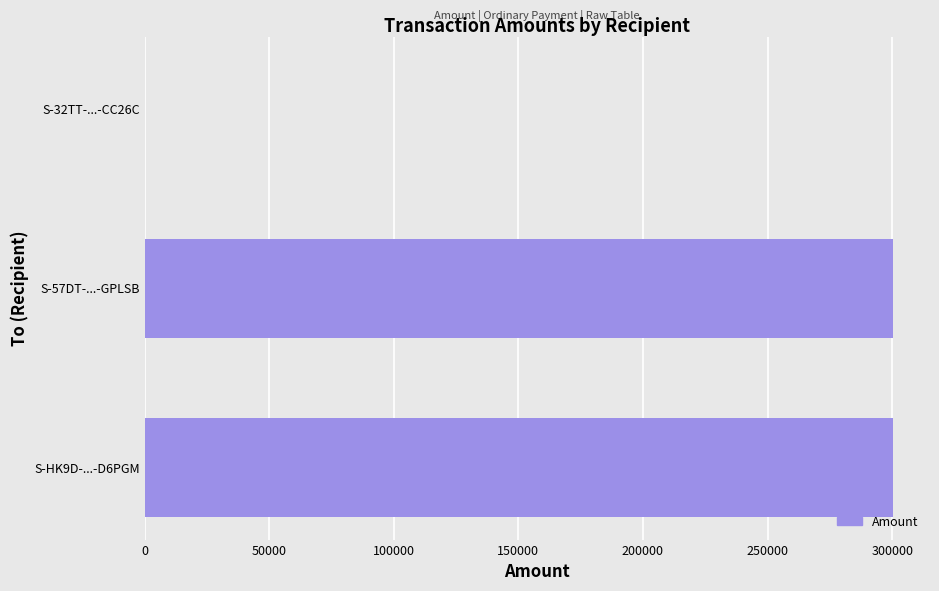

What is the sum of all values?

600331